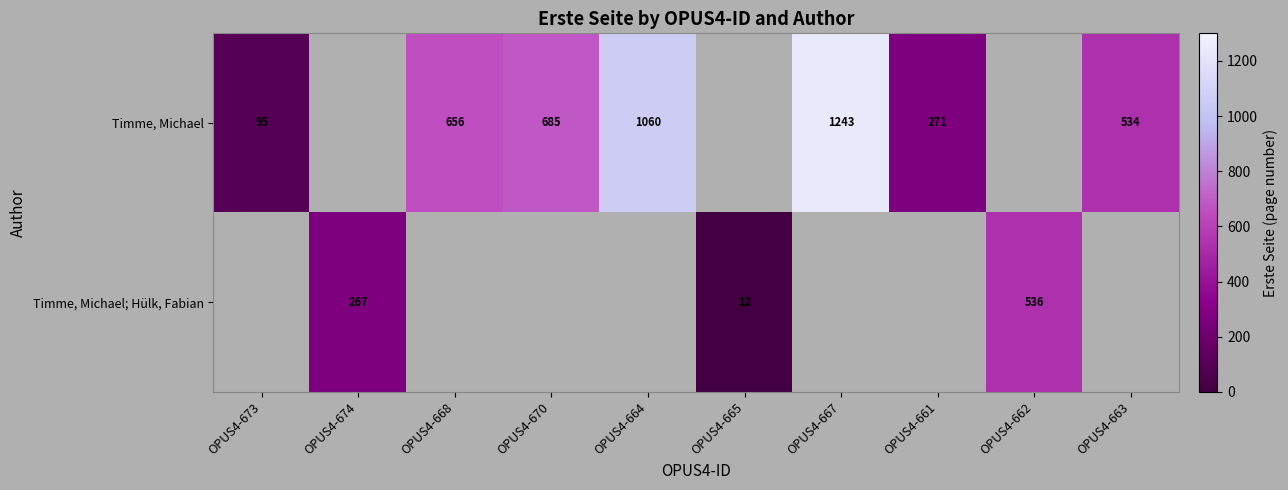

What is the sum of the Timme, Michael values at OPUS4-668 and OPUS4-673?

751